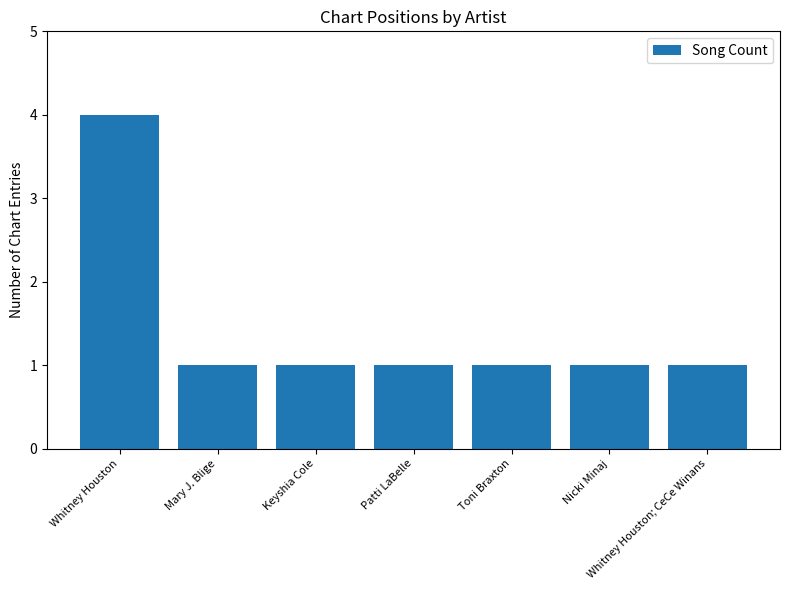

The value at Whitney Houston; CeCe Winans is 1. True or false?

True